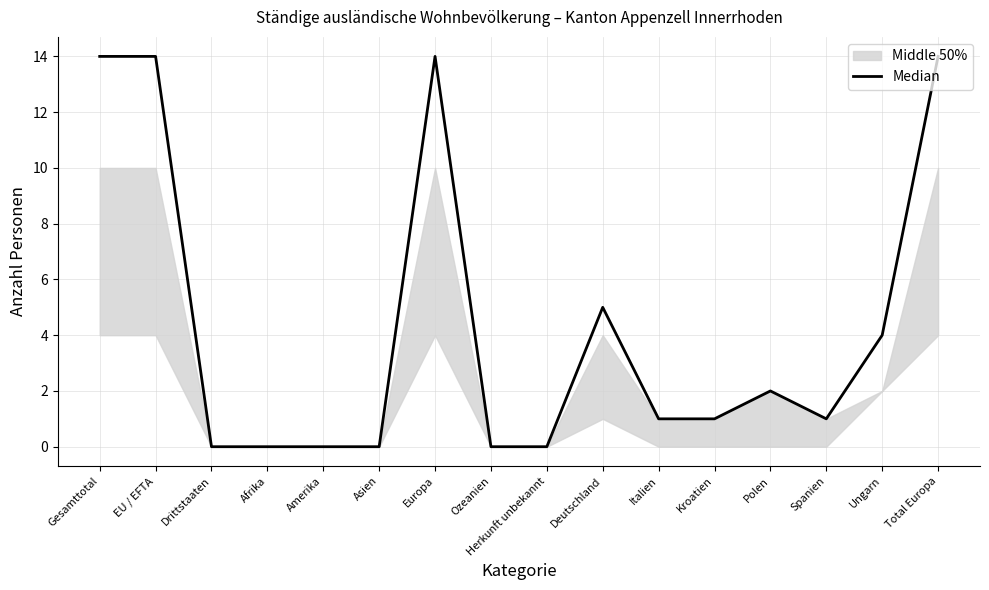

Reading left to right, extract all data points from this chart.

14	14	0	0	0	0	14	0	0	5	1	1	2	1	4	14